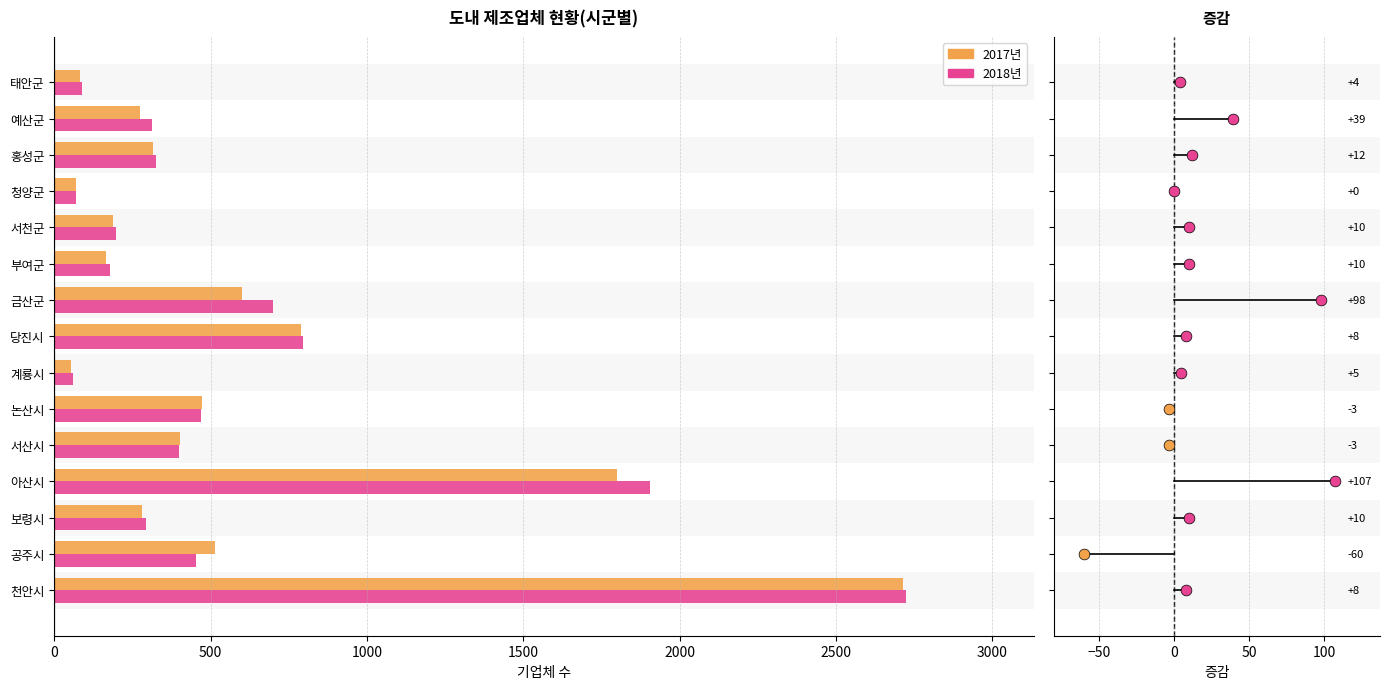

Which series reaches the maximum Y coordinate?

2018년